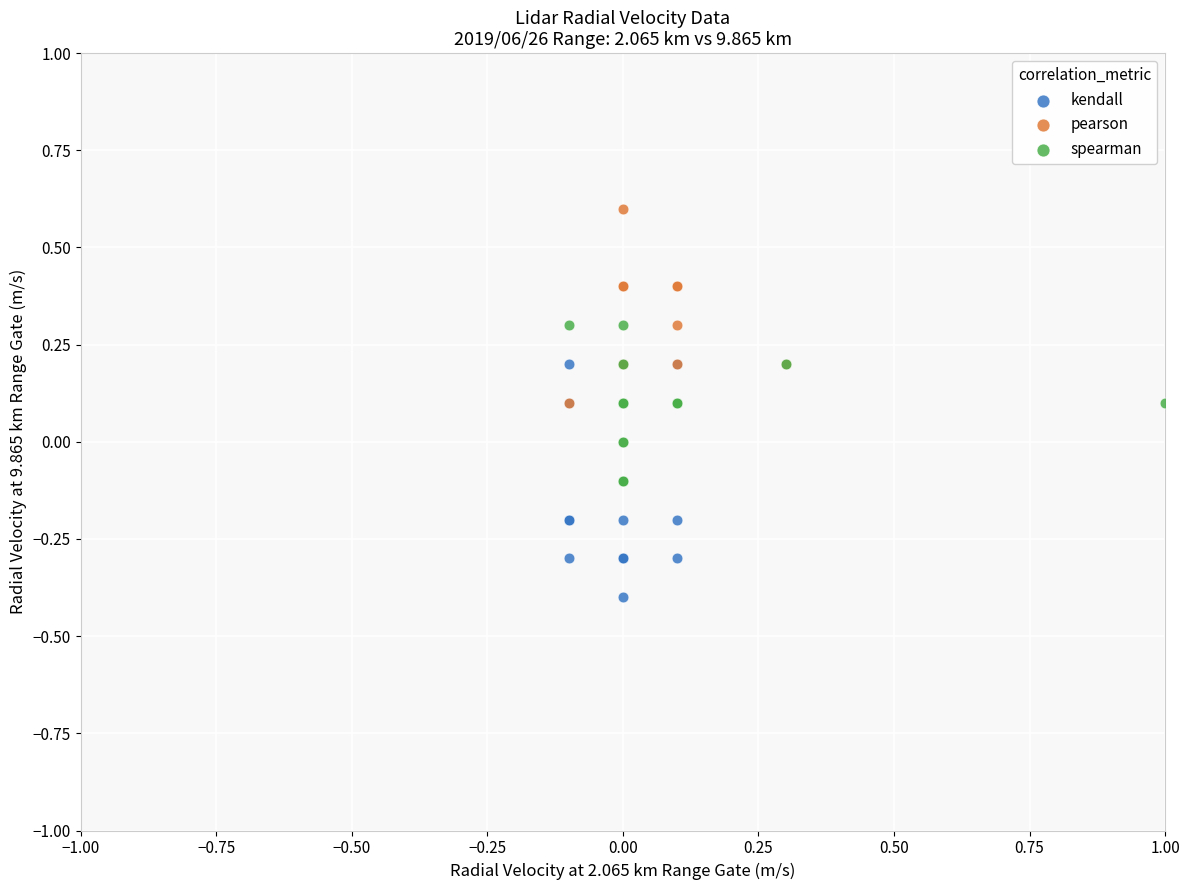

Which series contains the highest Y value?

pearson